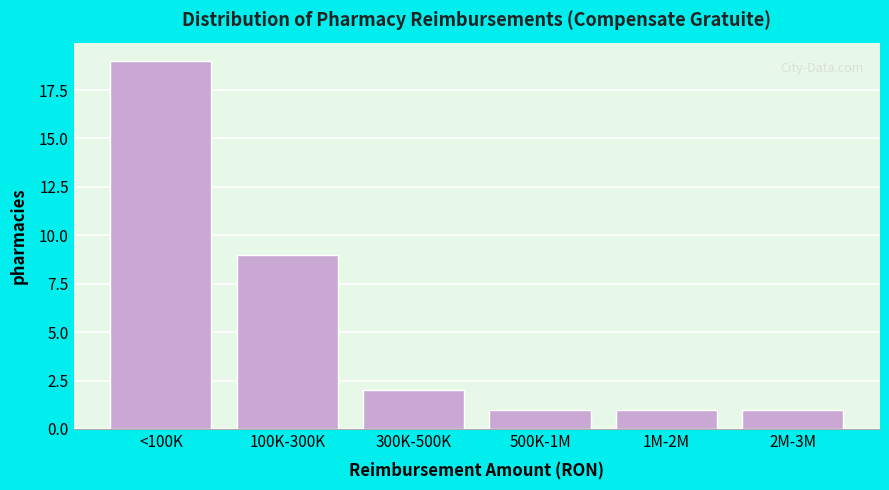

Reading left to right, what are all the values shown in this chart?

19	9	2	1	1	1